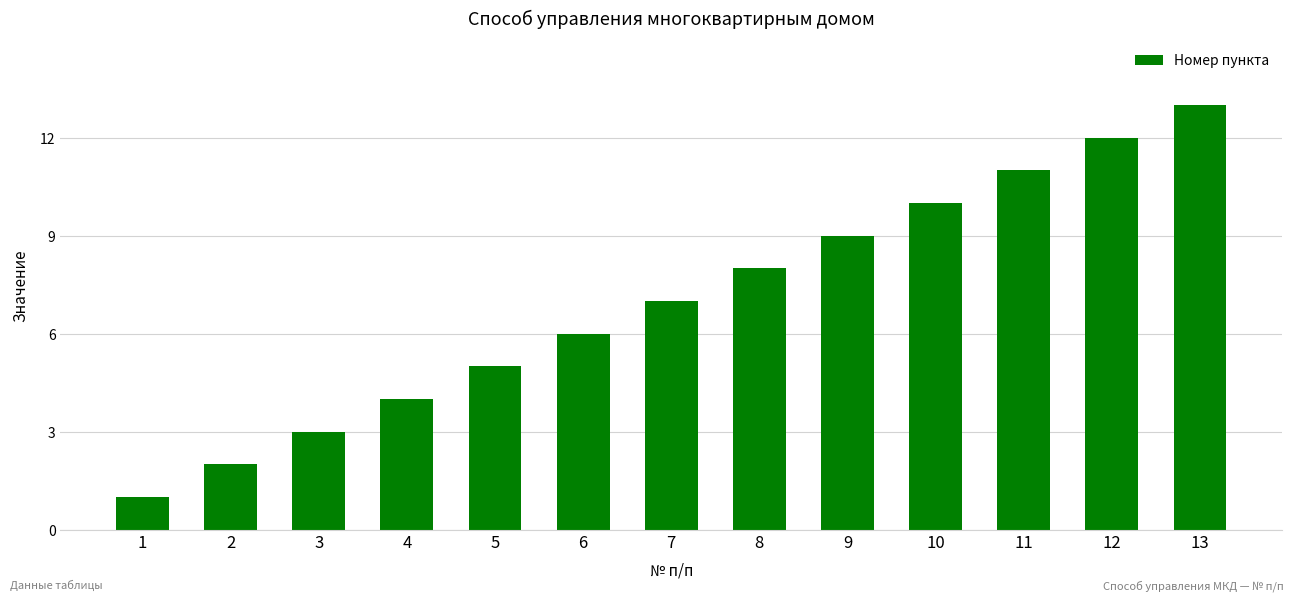

What is the change in value from 7 to 12?

+5